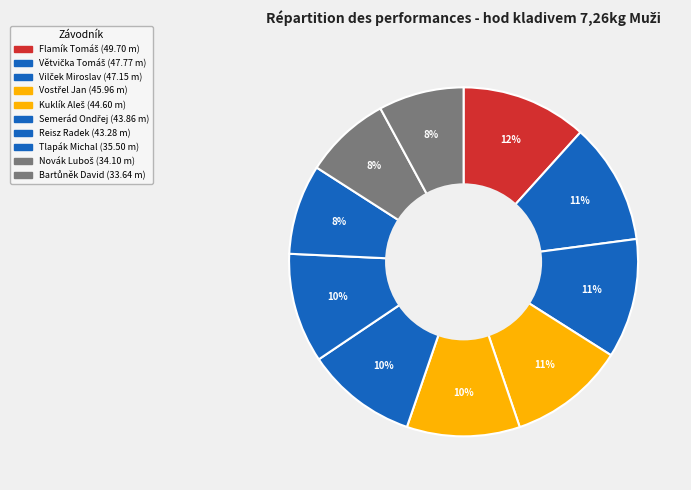

How many slices are in this pie chart?

10